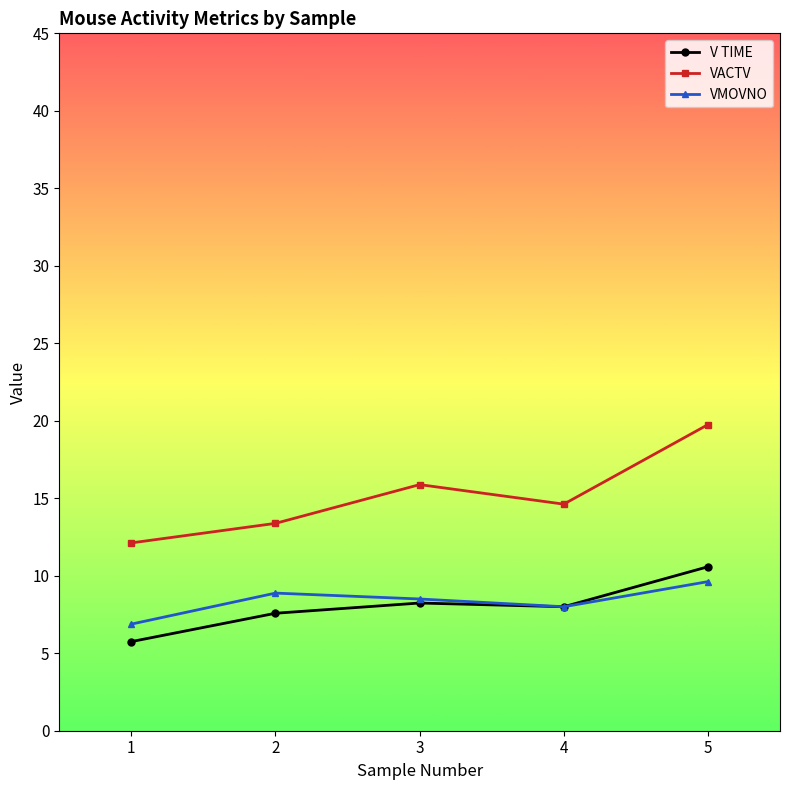

What is the highest value of the V TIME series?

10.6